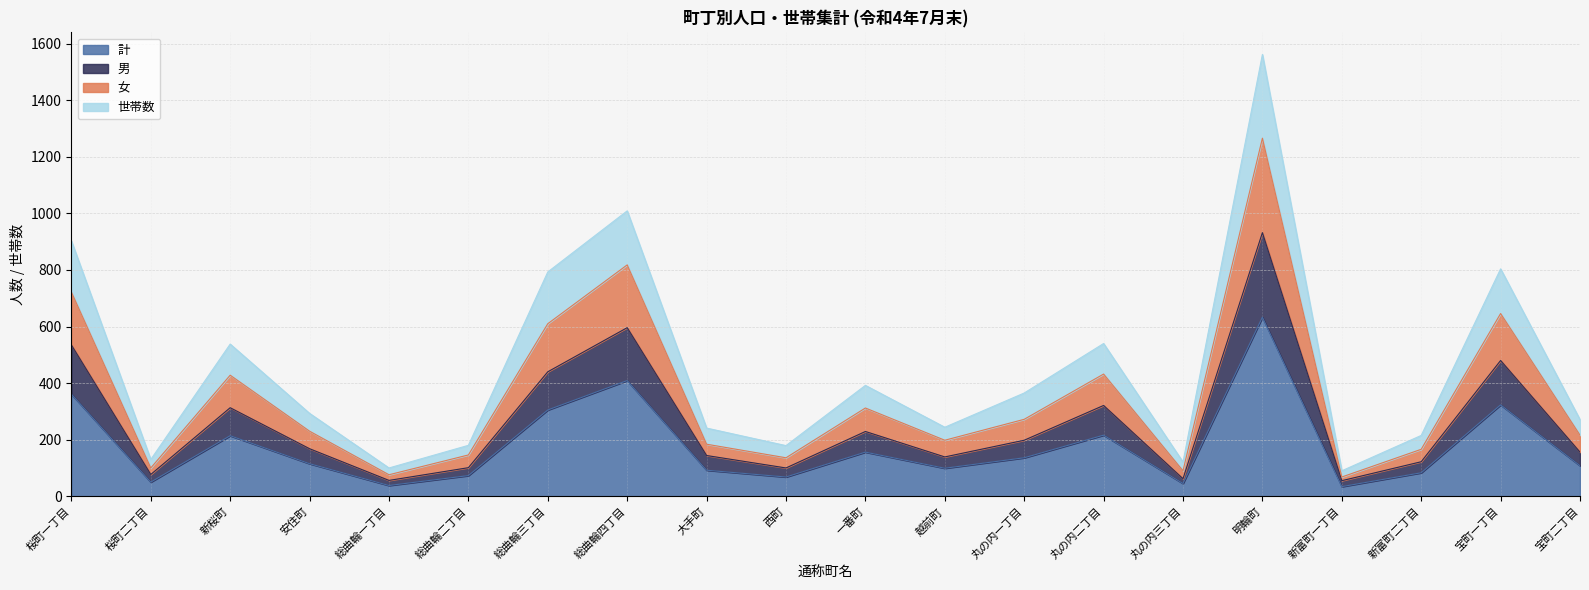

What is the label of the 12th point from the left?

越前町